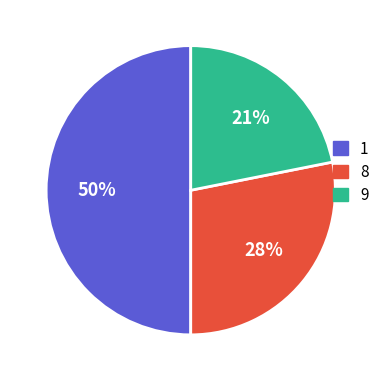

Is there a majority slice in this chart?

No